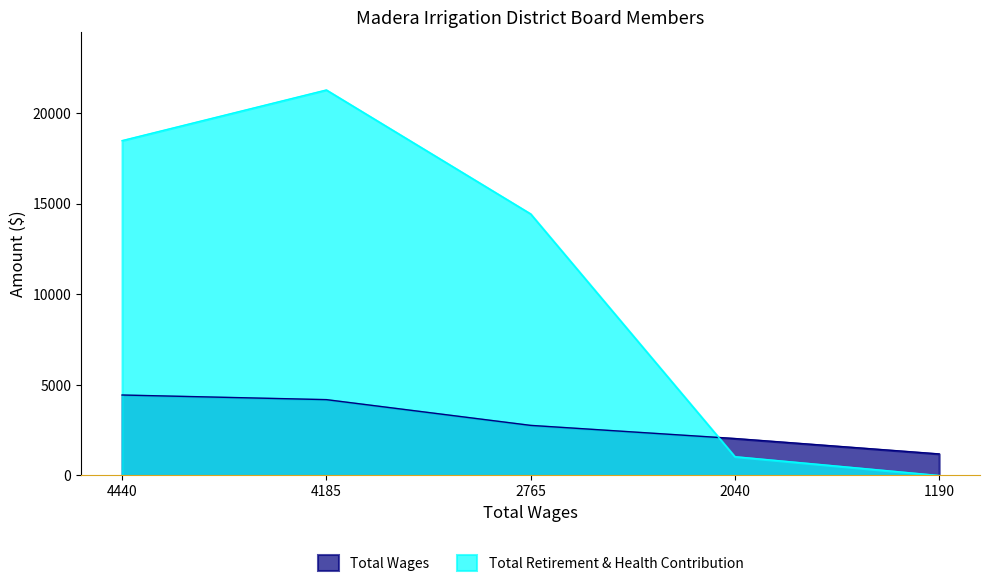

What is the difference between the second highest and minimum values in the Total Wages series?

2995